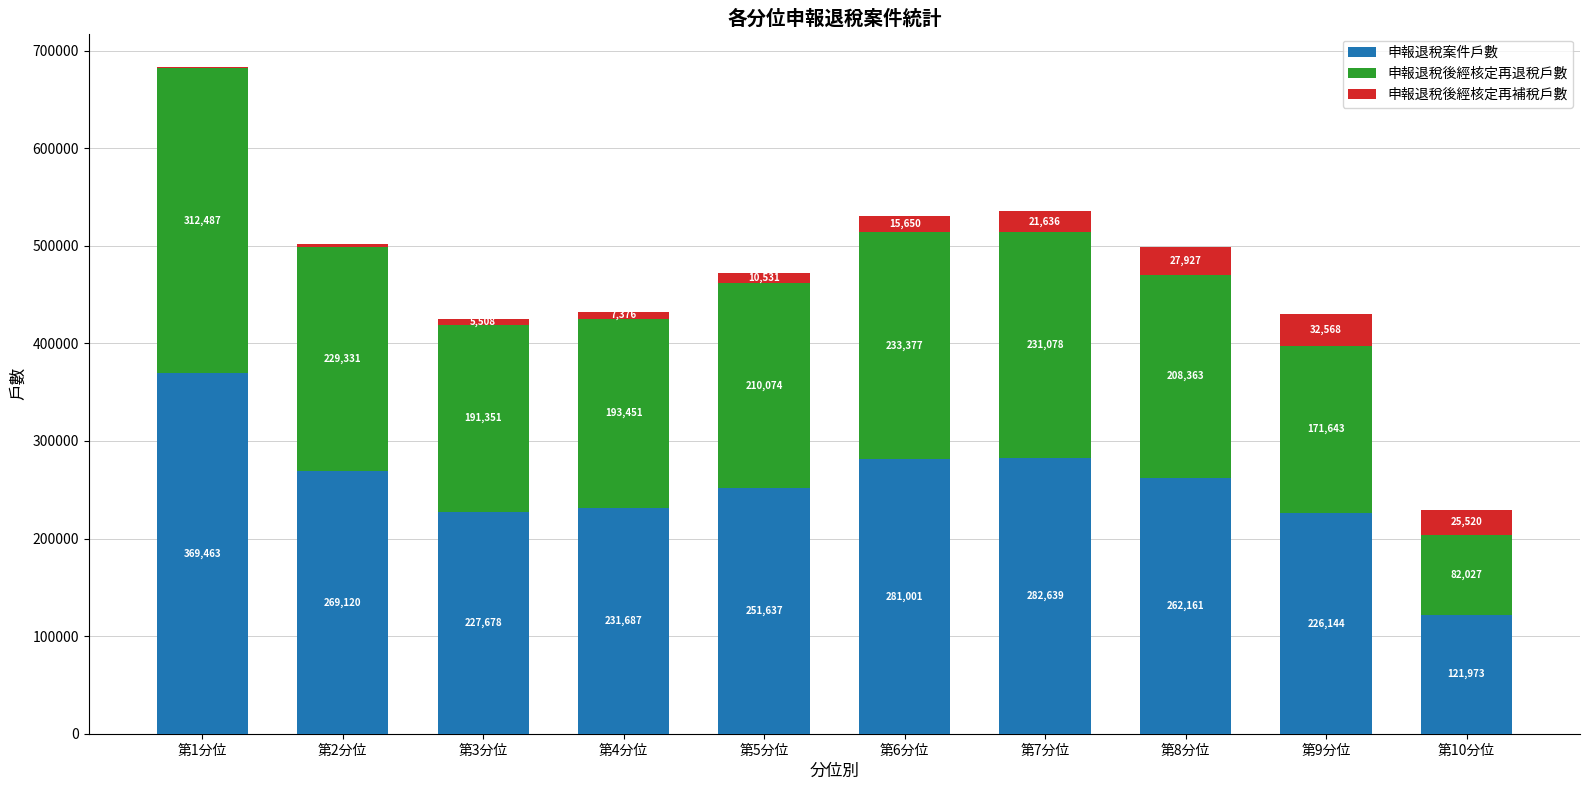

What is the approximate value of 申報退稅案件戶數 at 第4分位, to the nearest 50?

231700